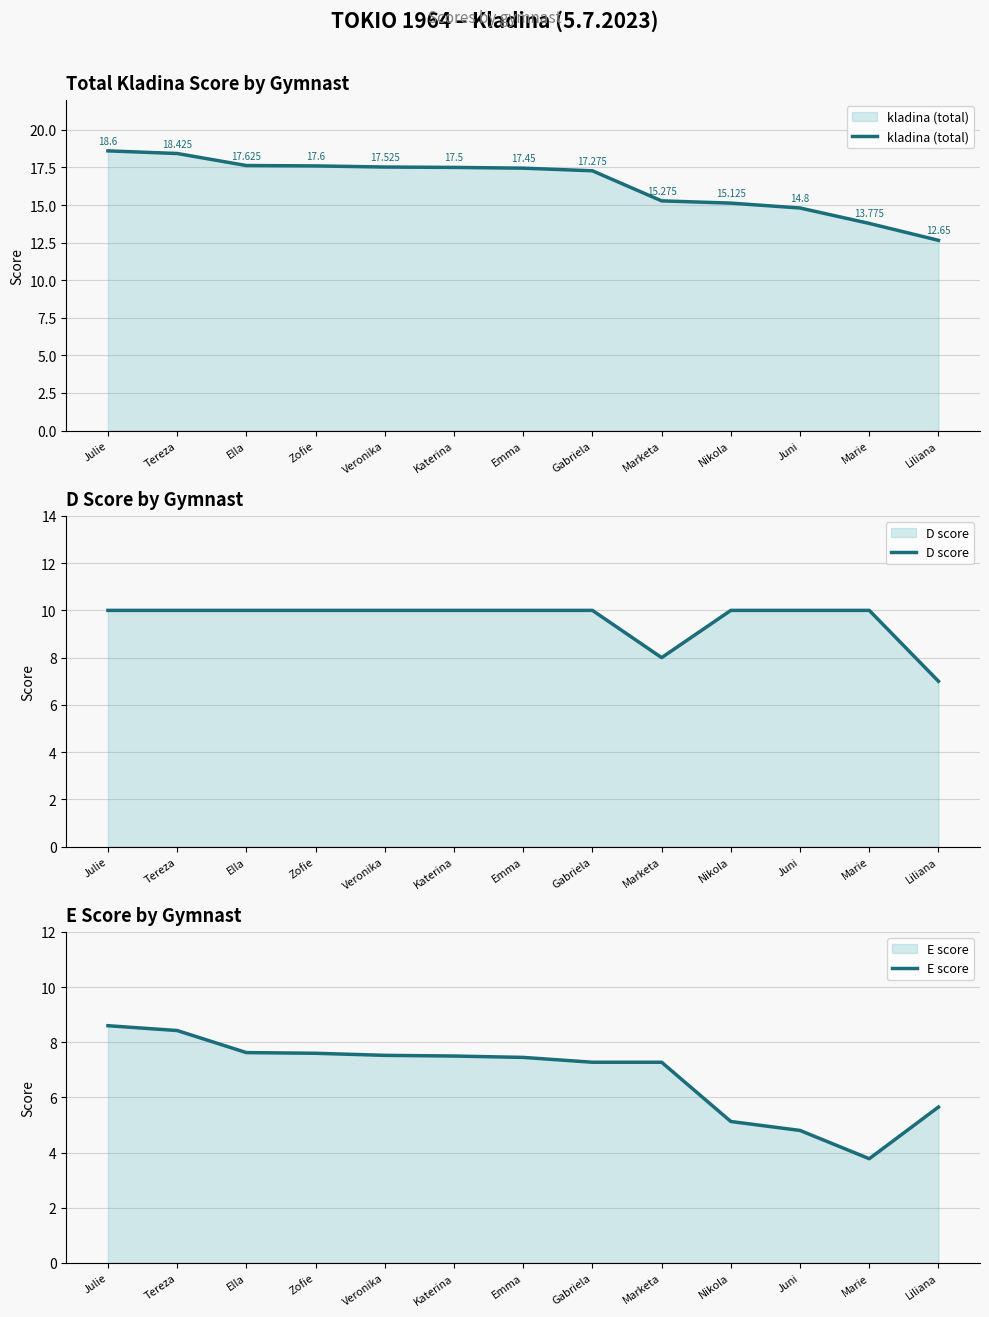

Is the value of D score at Katerina greater than the value of kladina (total) at Marketa?

No